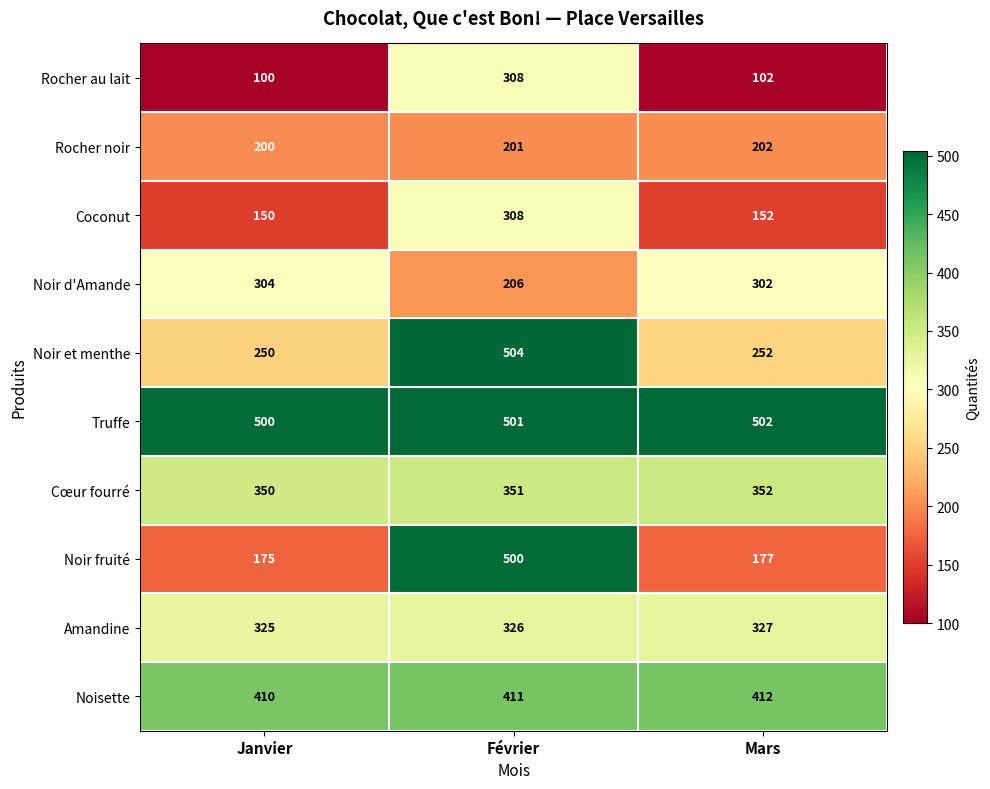

Rank the series at Janvier from highest to lowest value.

Truffe, Noisette, Cœur fourré, Amandine, Noir d'Amande, Noir et menthe, Rocher noir, Noir fruité, Coconut, Rocher au lait